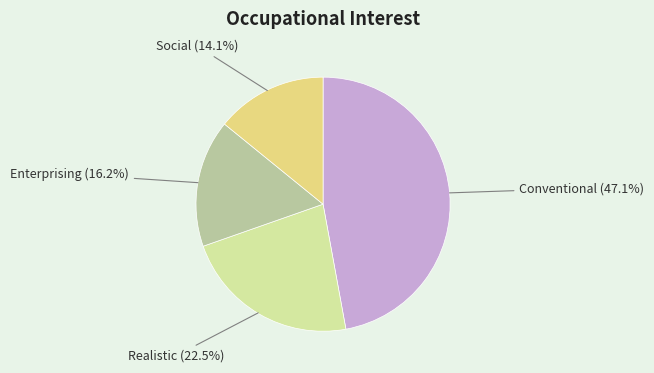

To the nearest percent, what is the difference between the largest and smallest slice percentages?

33%